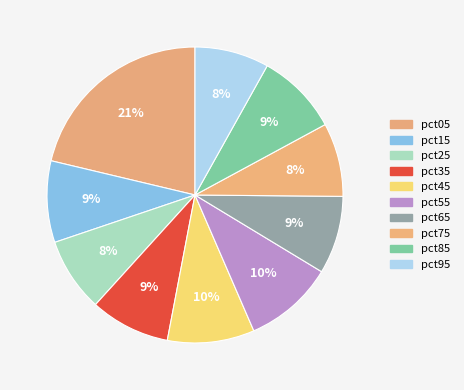

Is the sum of pct45 and pct15 greater than half?

No